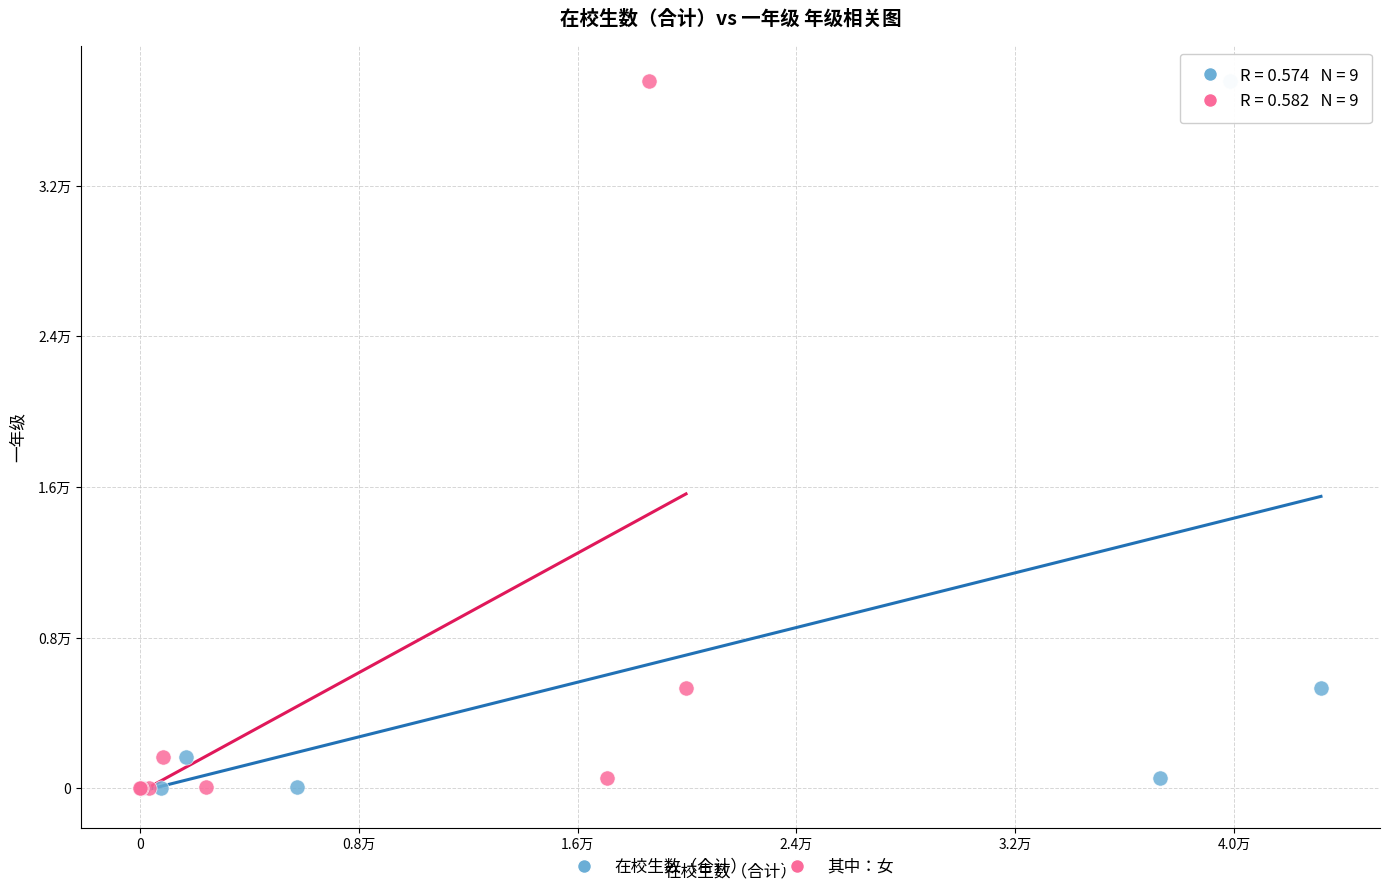

What are all the series names shown in the legend?

在校生数（合计）, 其中：女